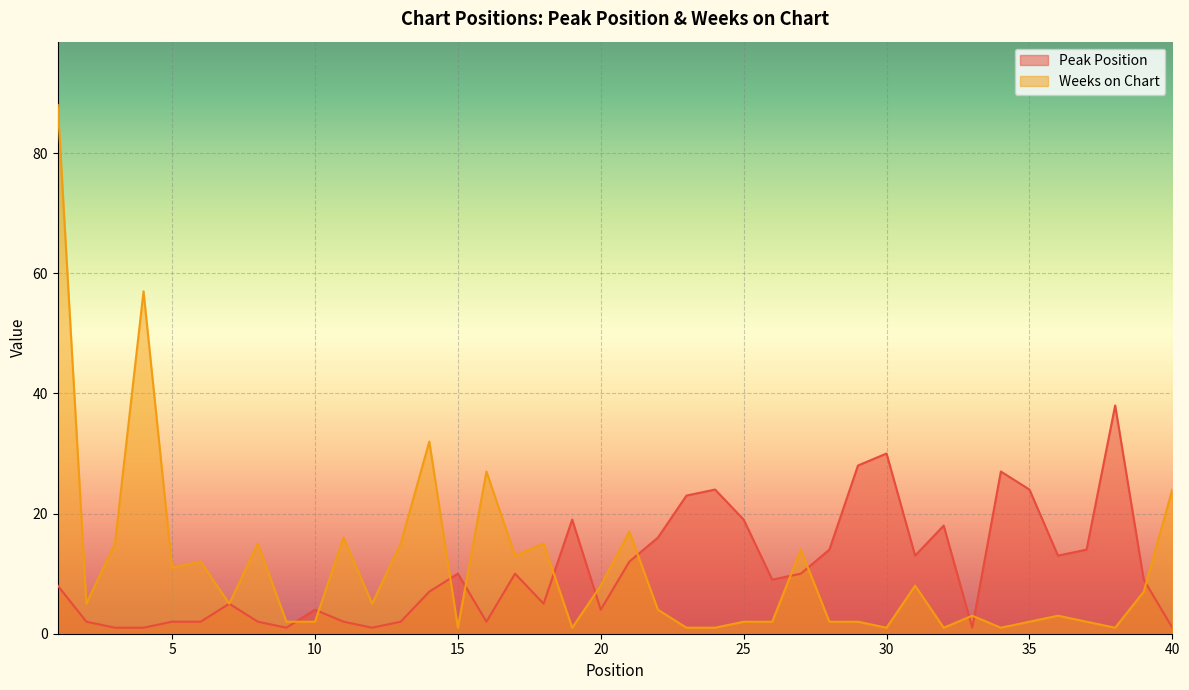

How many values in the Peak Position series are below 9?

19